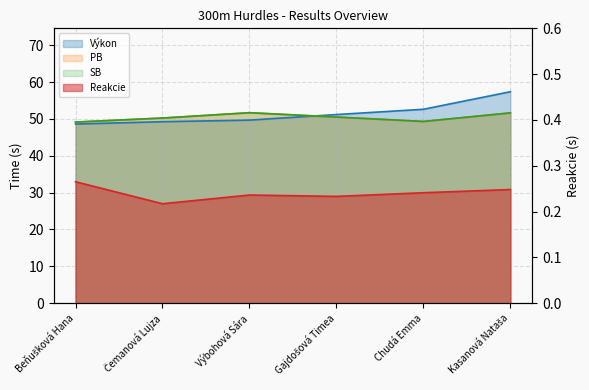

What is the label of the 4th point from the left?

Gajdošová Timea